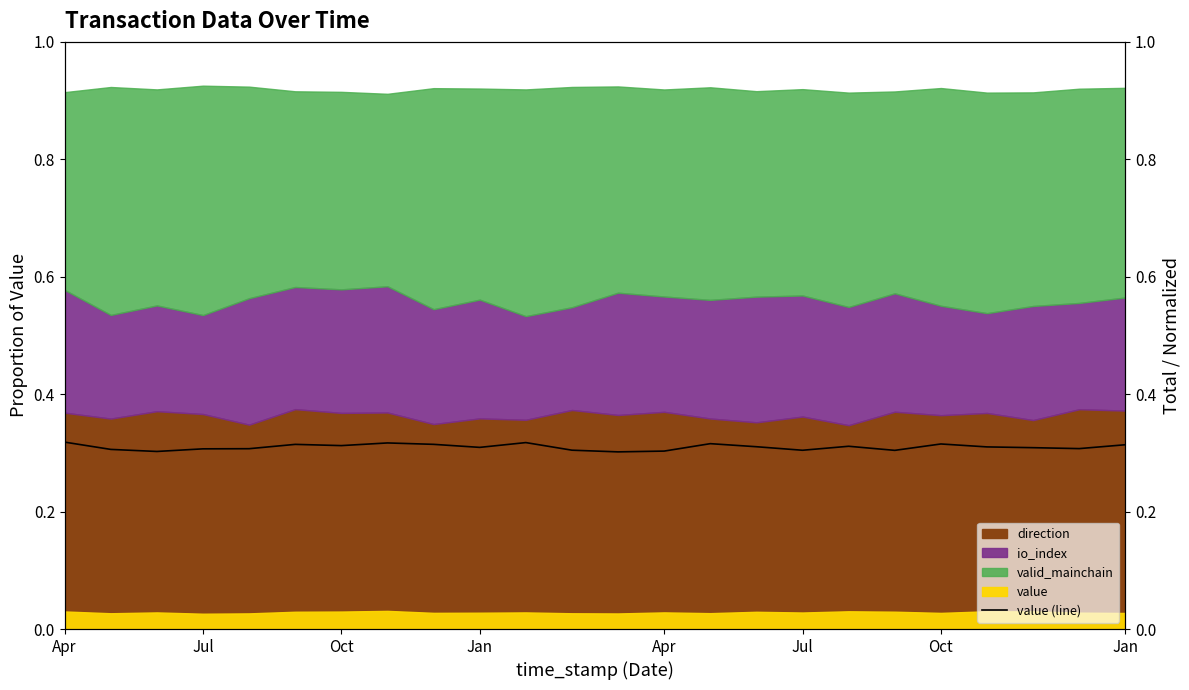

What is the maximum value shown in the chart?

0.3